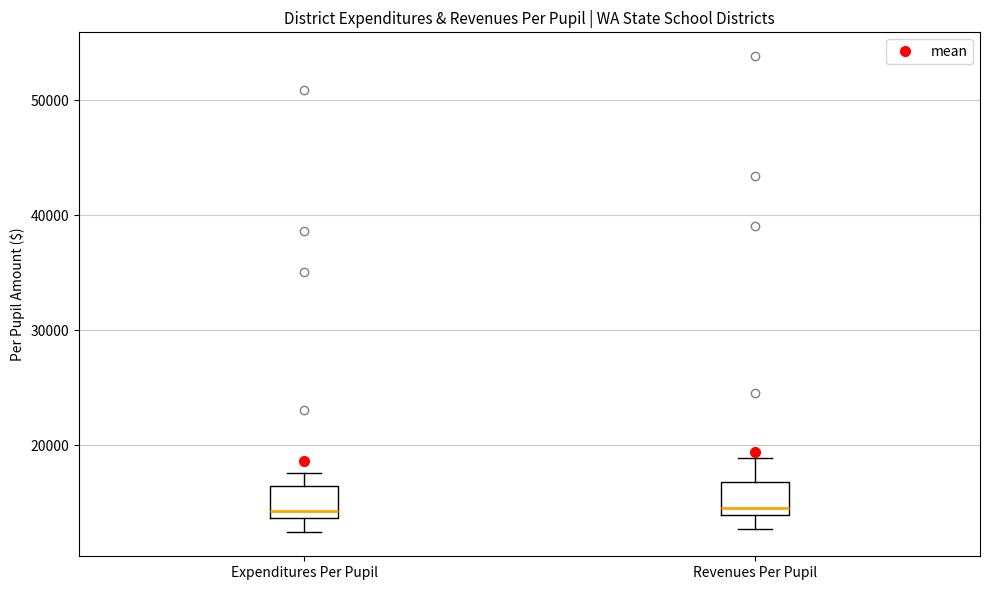

Reading left to right, read every box against the y-axis: the position of its median line, the range the box covers, and the ends of its whiskers. The values are not printed on the chart, so give them approximately, as read against the axis.

Expenditures Per Pupil: median 14000 (just above the box's lower edge), box 14000 to 16000, whiskers 12000 to 18000
Revenues Per Pupil: median 15000, box 14000 to 17000, whiskers 13000 to 19000